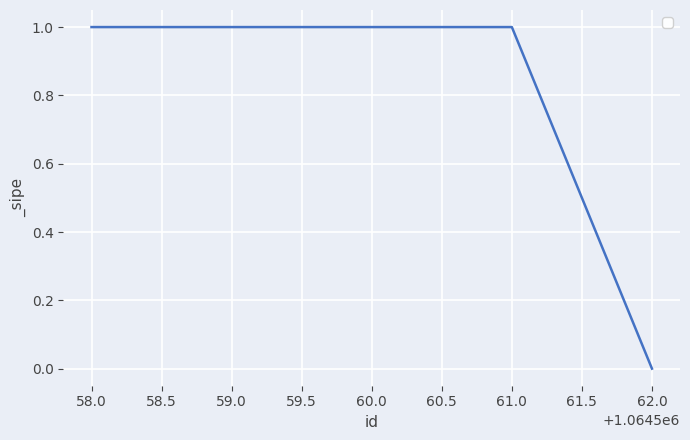

Does the chart display data point markers on the line(s)?

No